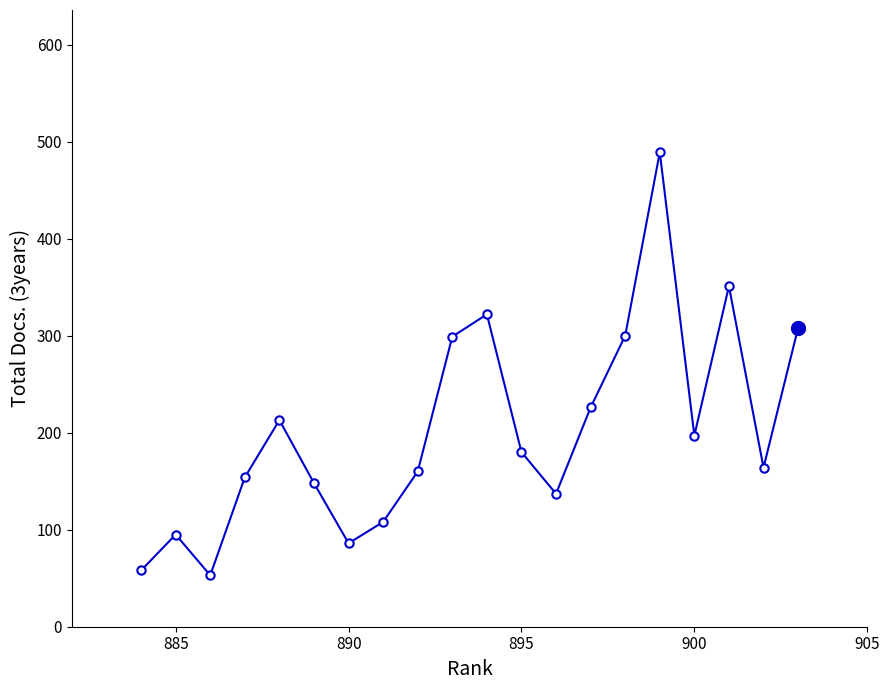

What is the minimum value shown in the chart?

53